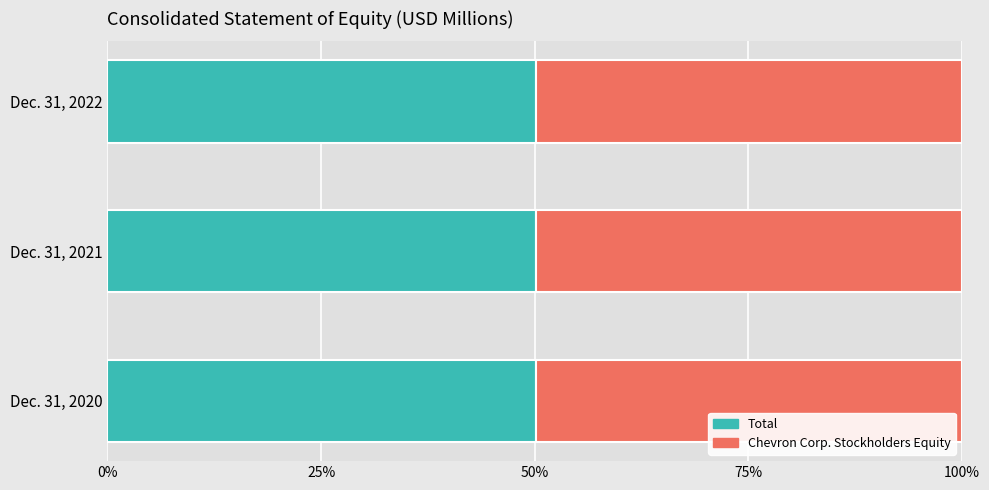

What is the total value across all series at Dec. 31, 2020?

100.0